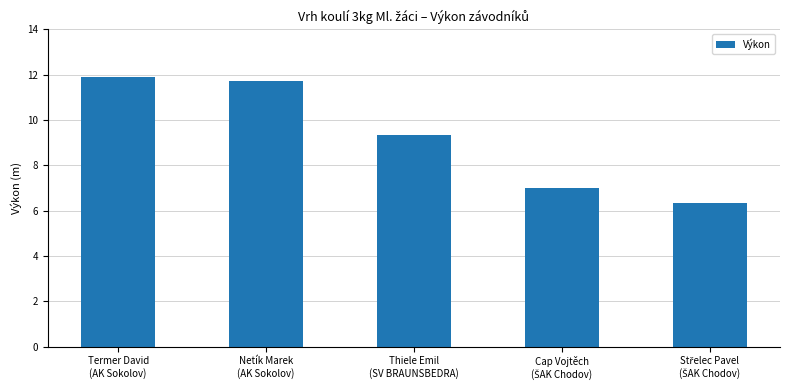

What is the difference between the second highest and second lowest values?

4.7